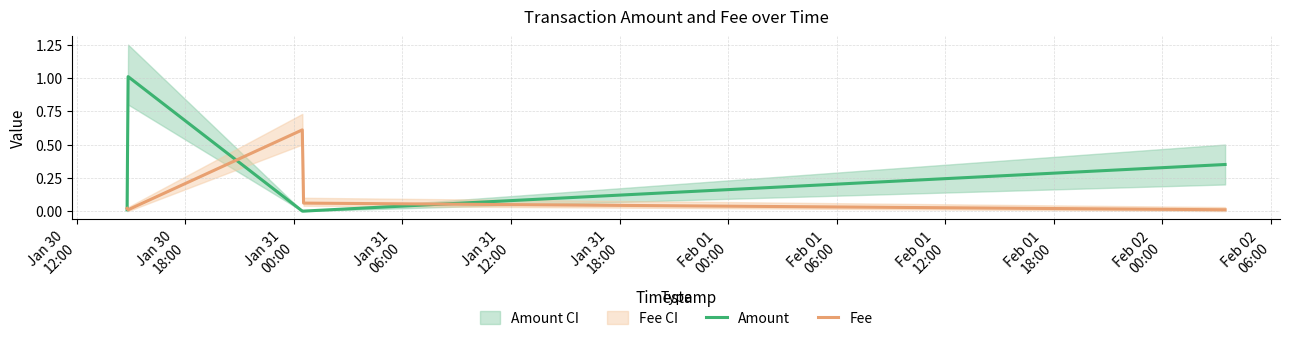

What is the maximum value for Amount?

1.0